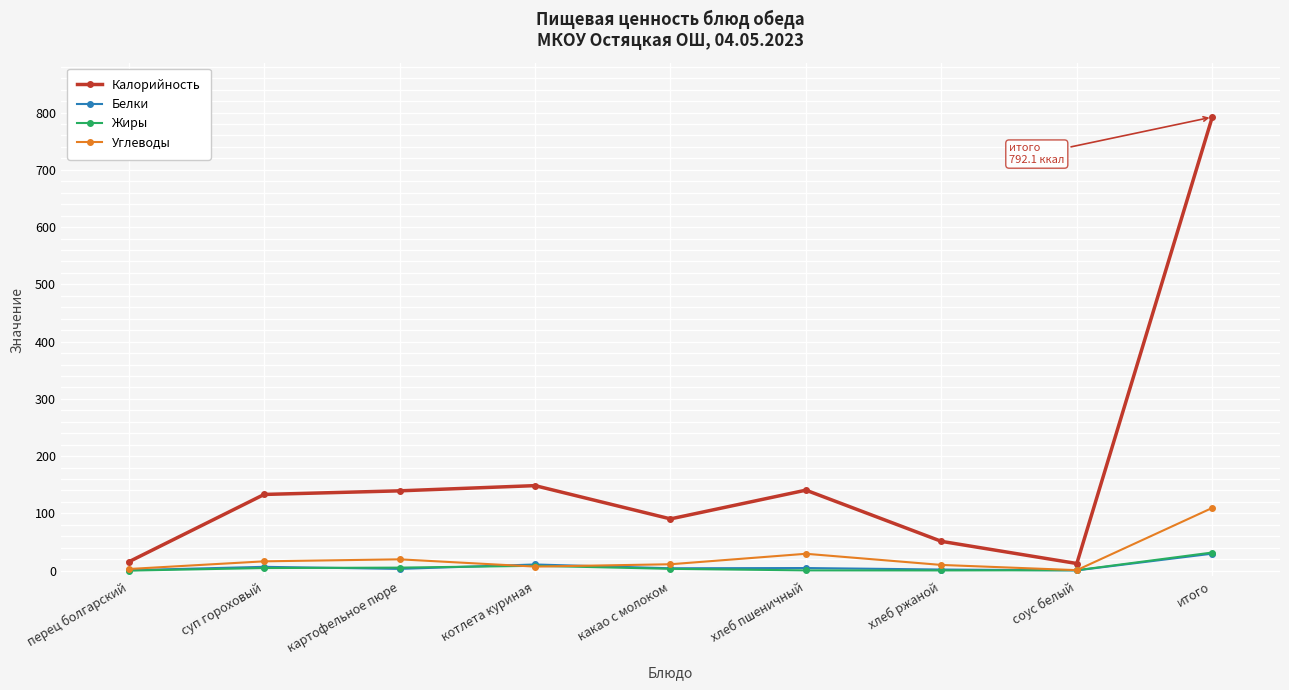

What is the difference between the second highest and second lowest values in the Углеводы series?

26.6